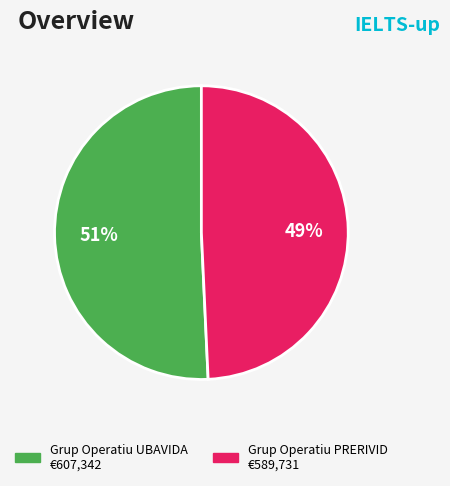

To the nearest percent, what is the average slice percentage?

50%